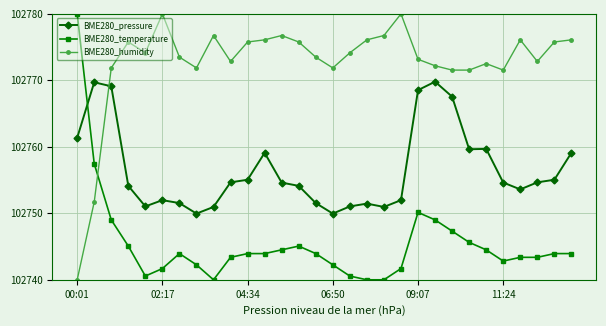

Which series ends up on top after the final intersection of BME280_pressure and BME280_temperature?

BME280_pressure